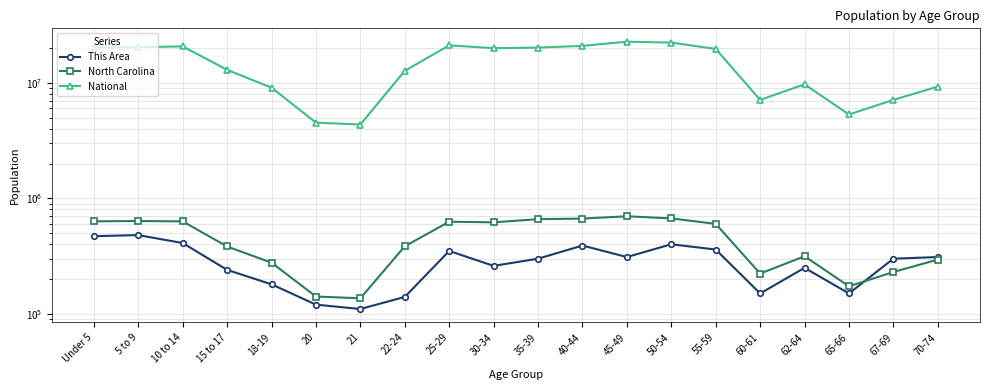

Does the chart display data point markers on the line(s)?

Yes